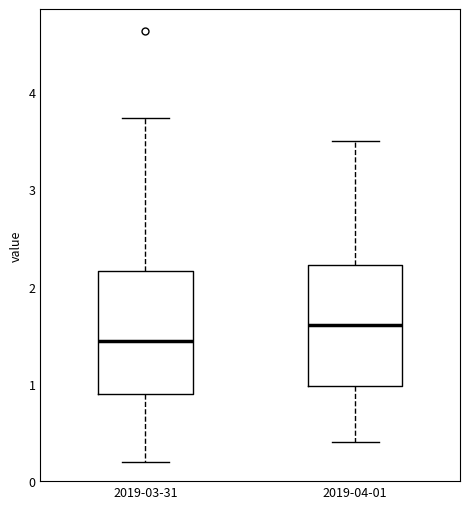

Which box's median line is the lowest?

2019-03-31